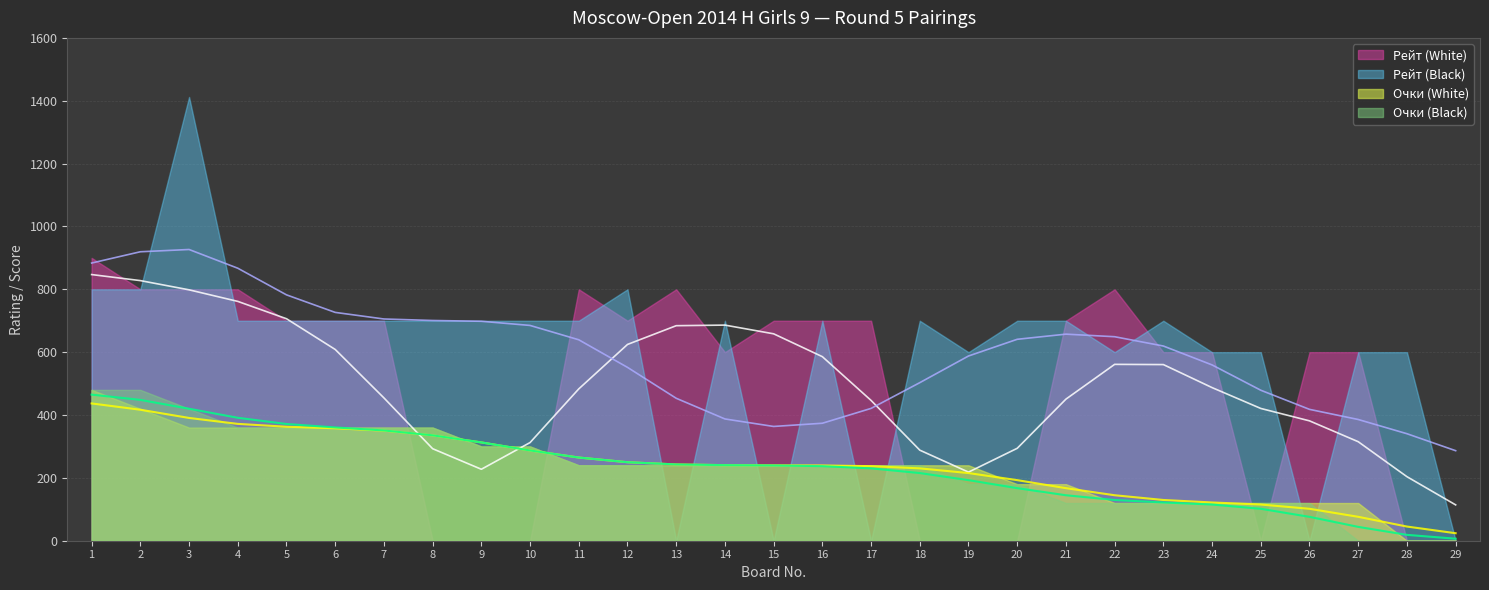

What value does the Очки (White) series have at 14?

240.5